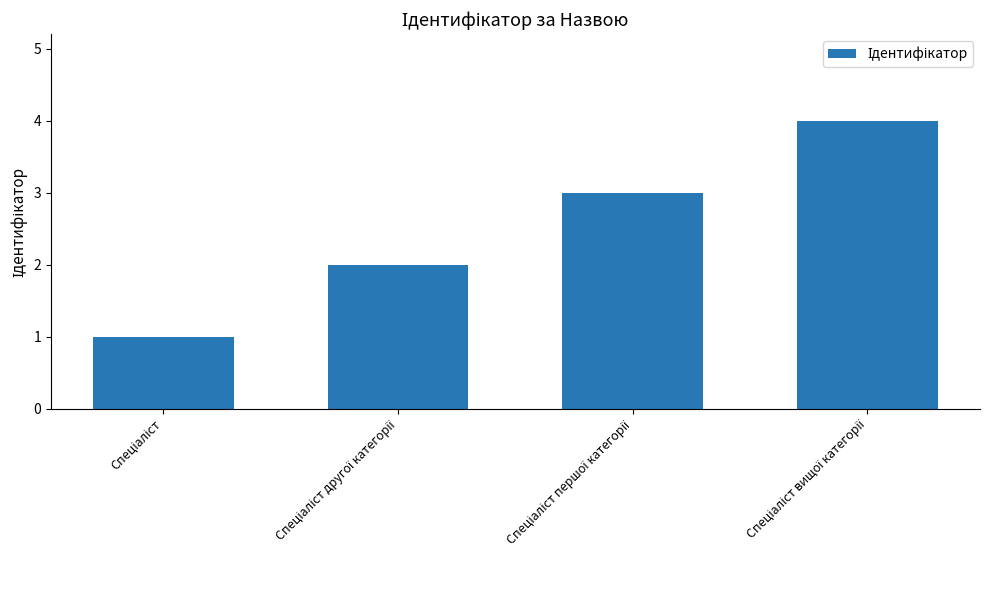

How many data points does each series have?

4